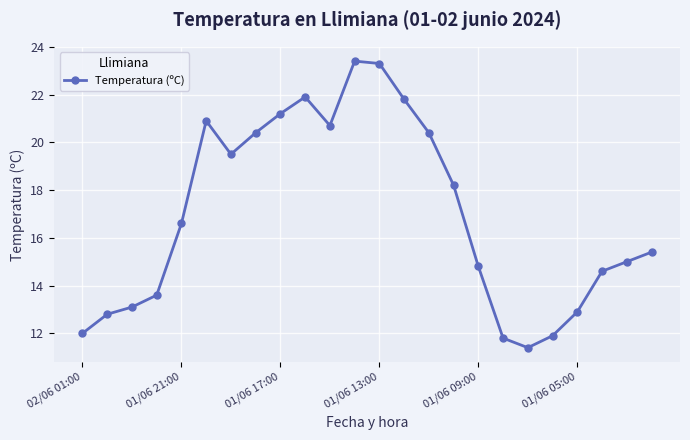

Reading left to right, list all the values displayed in this chart.

12.0	12.8	13.1	13.6	16.6	20.9	19.5	20.4	21.2	21.9	20.7	23.4	23.3	21.8	20.4	18.2	14.8	11.8	11.4	11.9	12.9	14.6	15.0	15.4